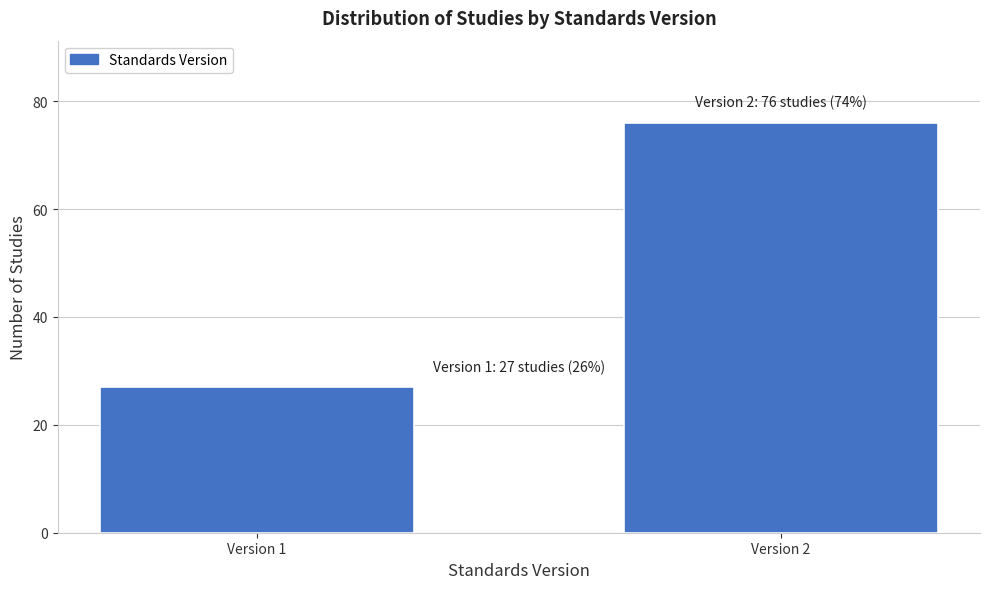

Reading left to right, transcribe all the data shown in this chart.

27	76